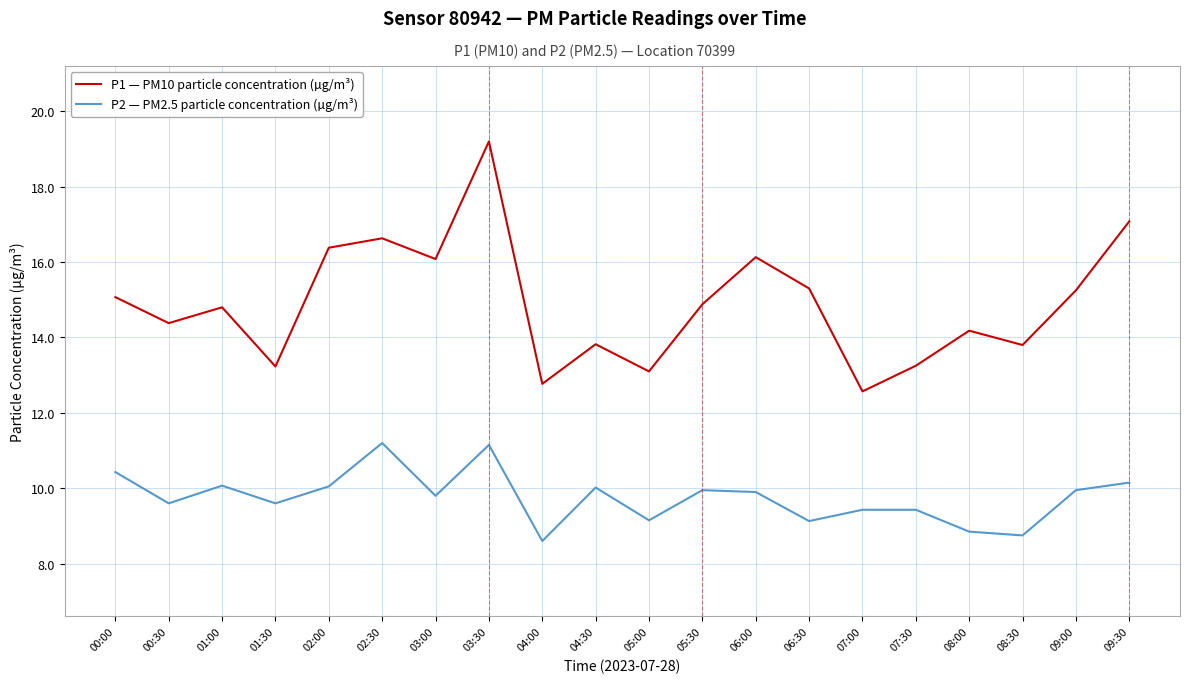

Which label corresponds to the smallest value in the chart?

04:00